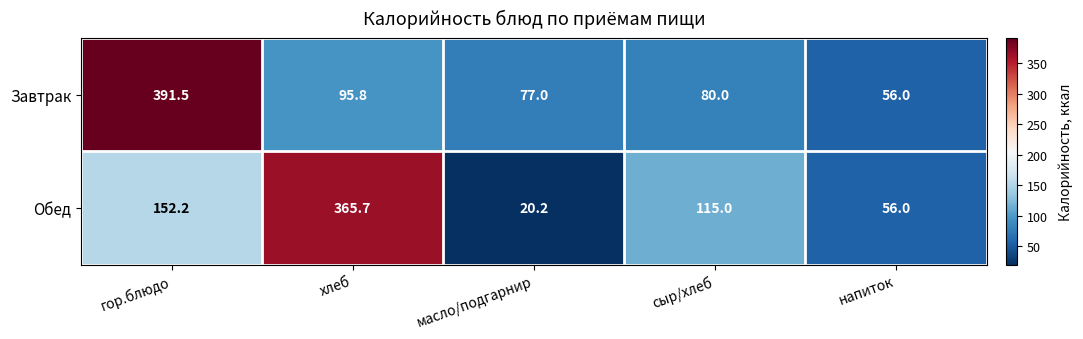

What is the approximate value of Обед at гор.блюдо?

152.2